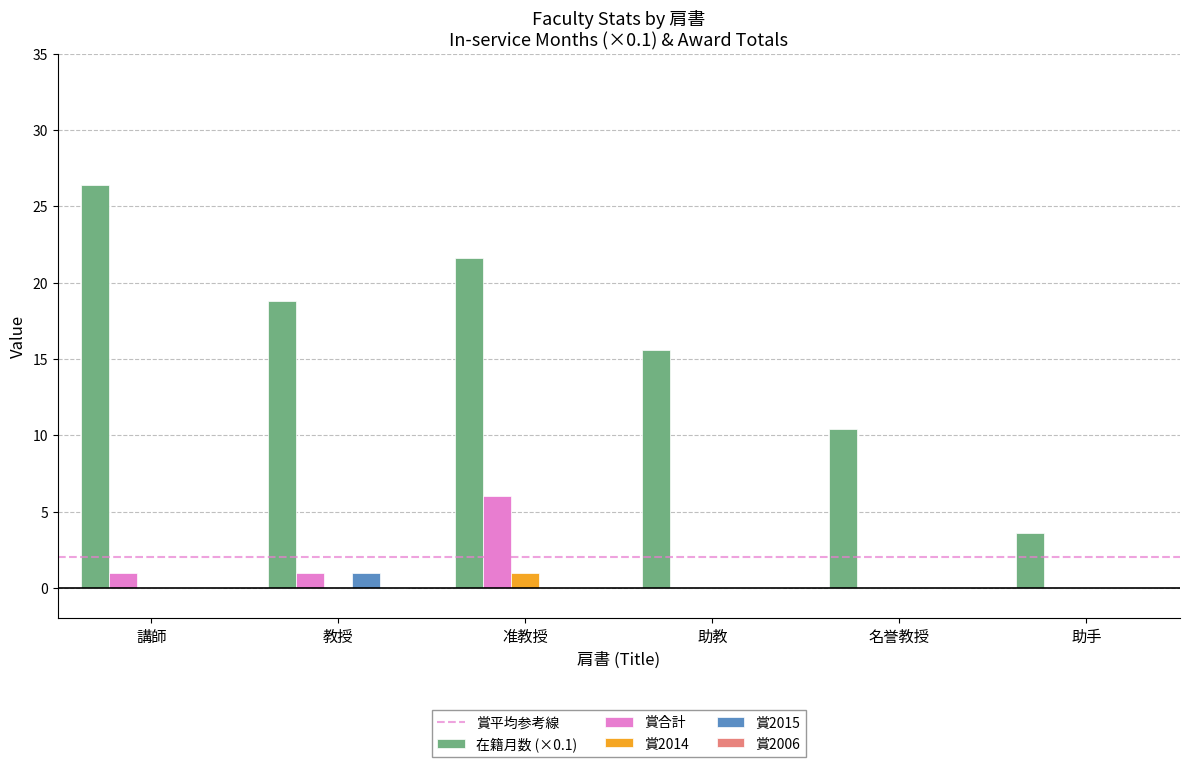

What is the maximum value for 賞2015?

1.0